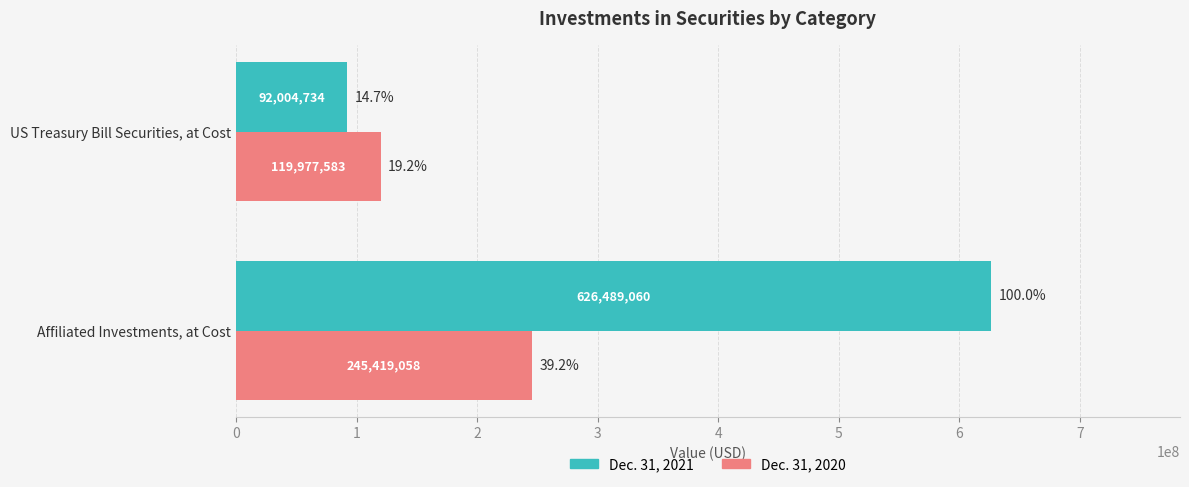

At which category is the sum across all series the highest?

Affiliated Investments, at Cost